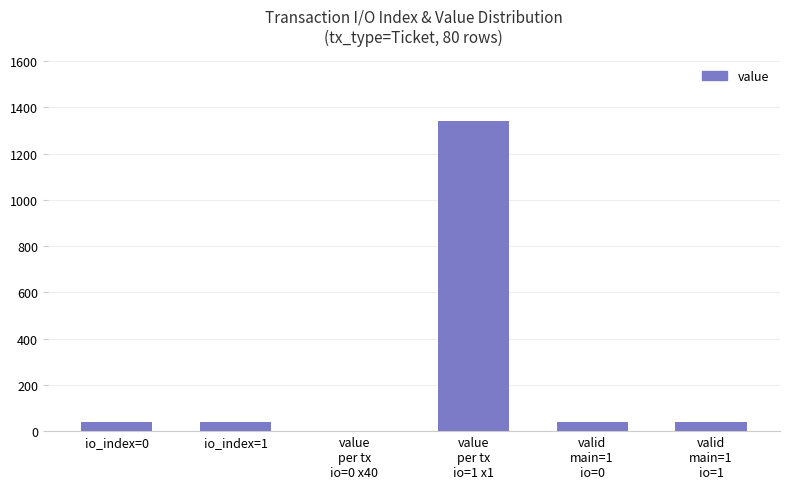

What is the average value?

250.7